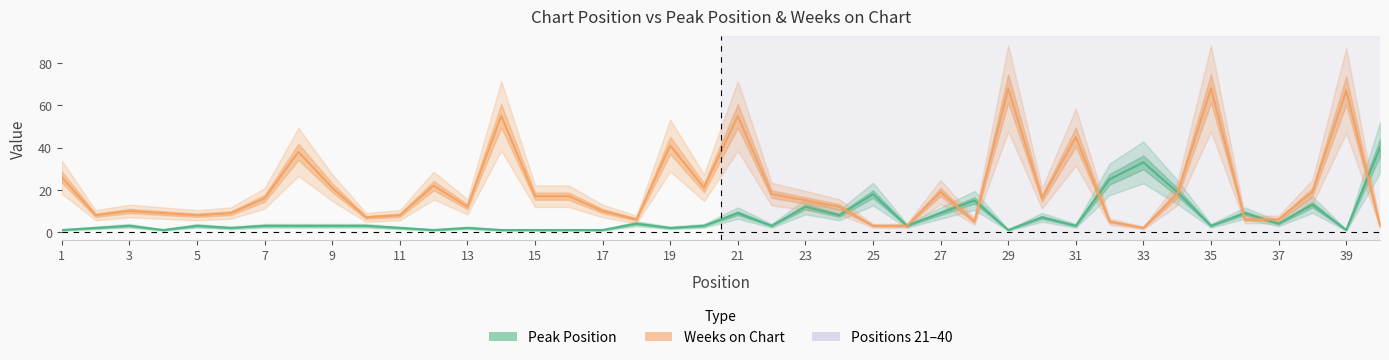

What is the difference between the maximum and minimum values in the Weeks on Chart series?

66